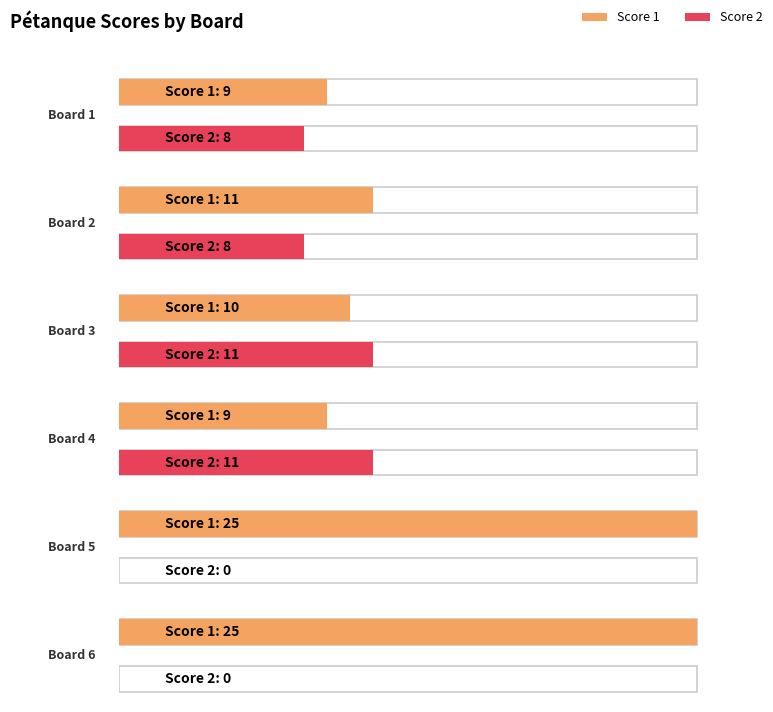

What is the difference between the highest and lowest values at Board 6?

25